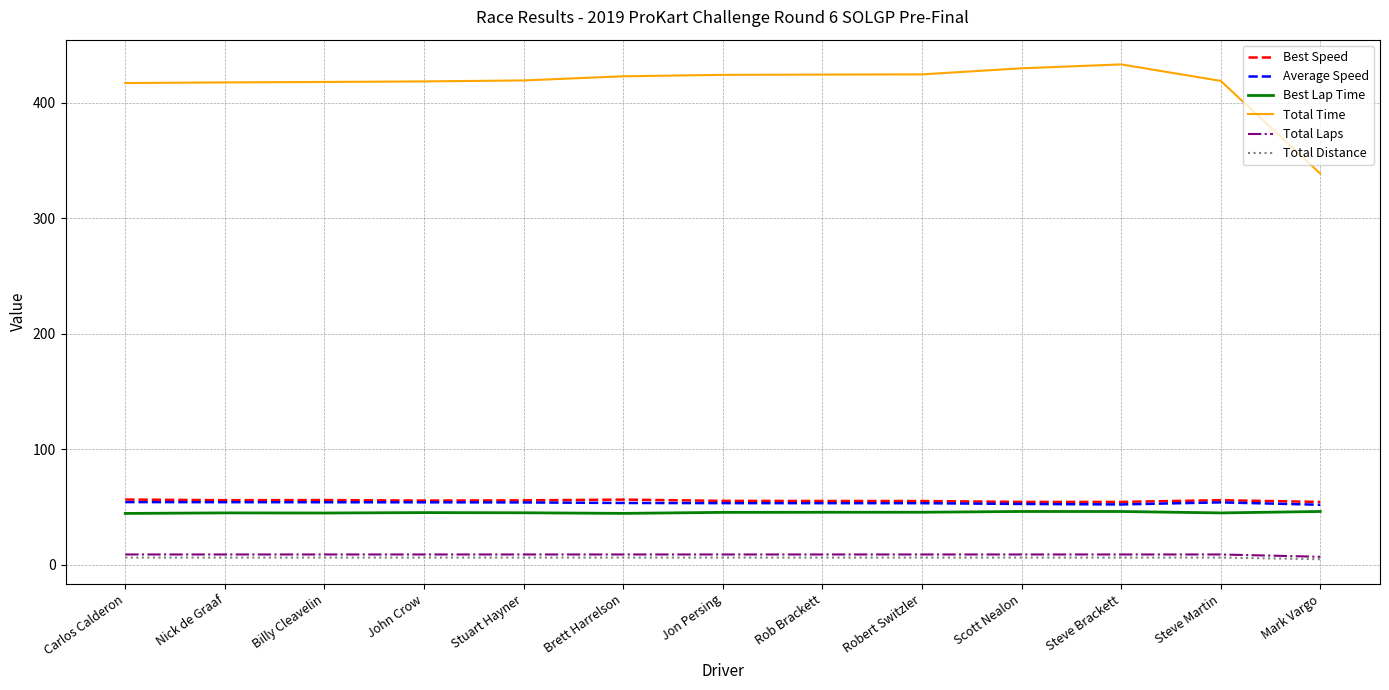

Which series has the widest spread of values?

Total Time